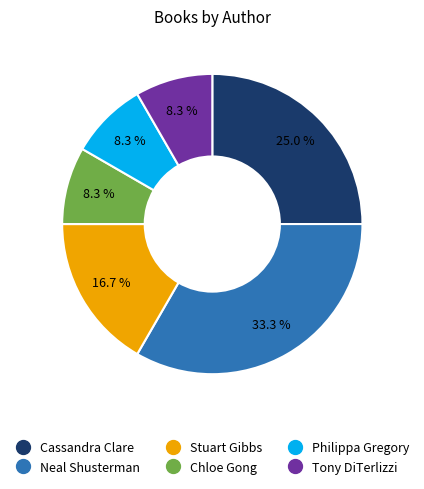

Approximately how many times larger is the value at Tony DiTerlizzi compared to Stuart Gibbs?

0.5